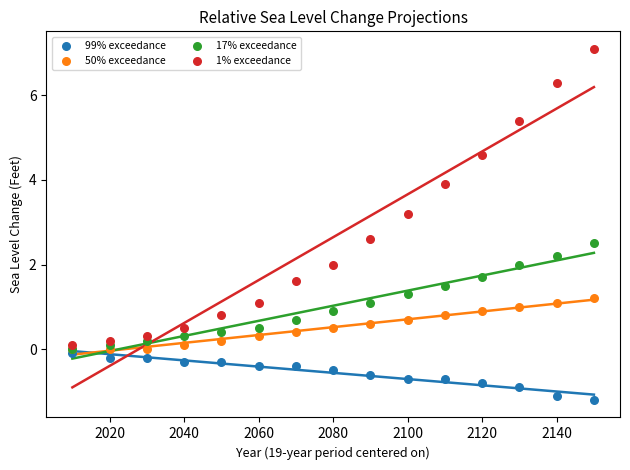

Which series reaches the maximum Y coordinate?

1% exceedance